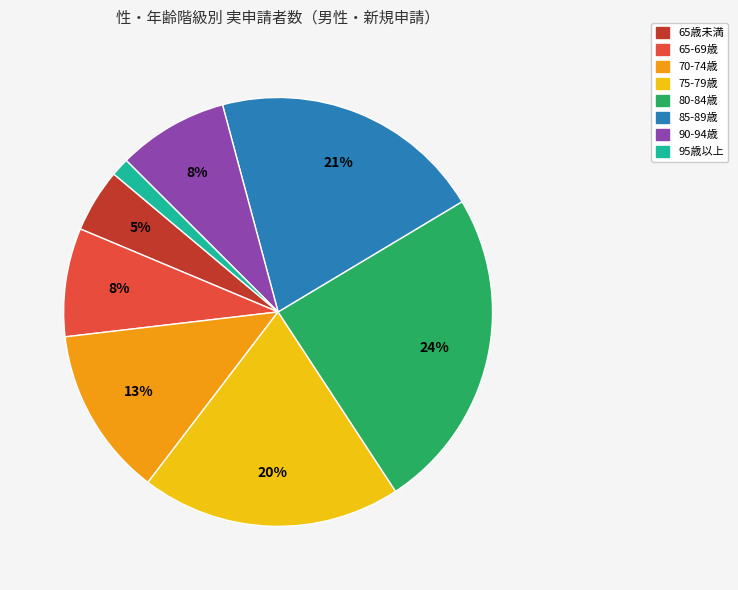

Count the number of slices in the pie.

8